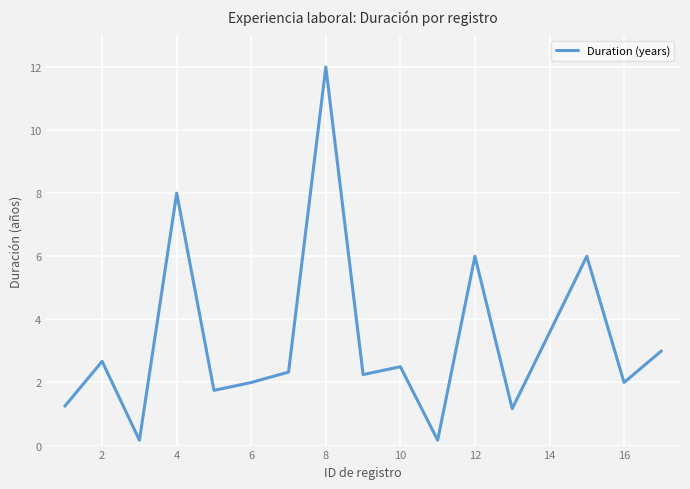

What is the difference between the maximum and minimum values?

11.8